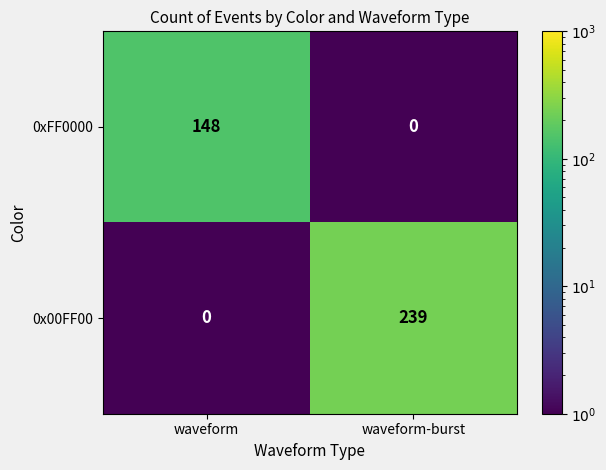

What is the difference between the maximum and minimum values in the 0x00FF00 series?

239